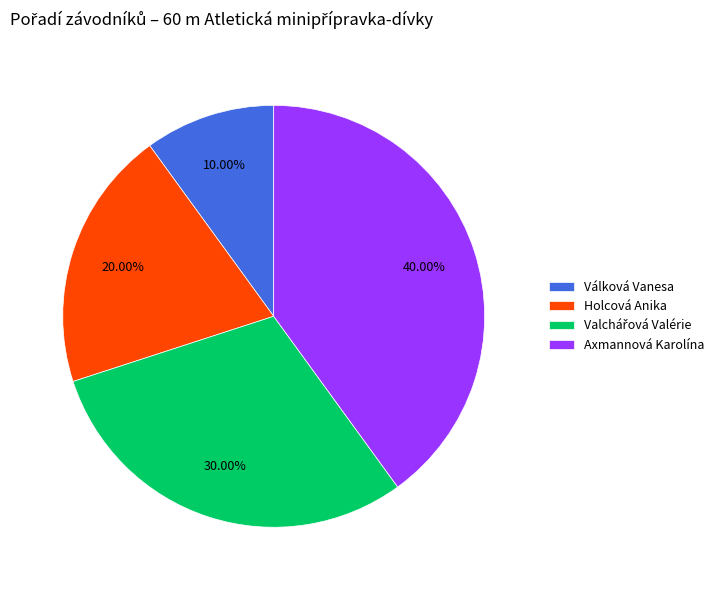

Count the number of slices in the pie.

4